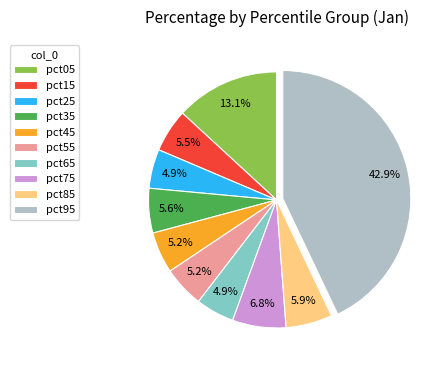

What is the largest slice in the pie chart?

pct95